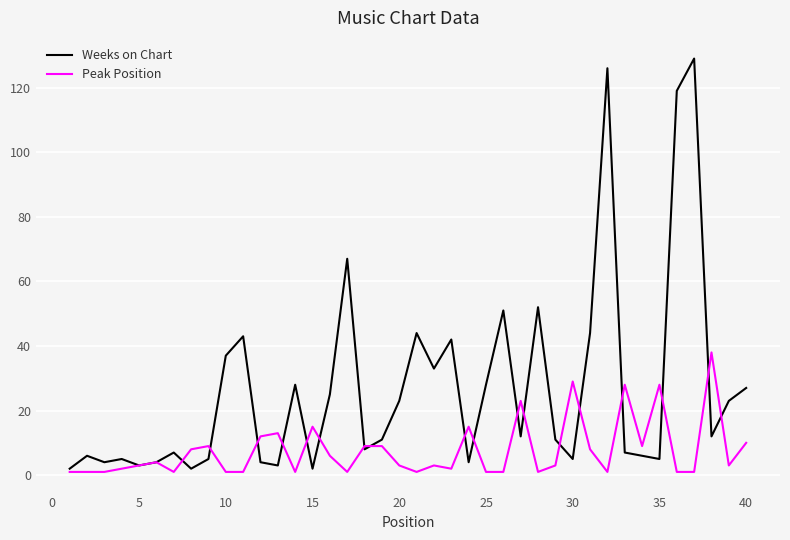

Which series has the largest total across all categories?

Weeks on Chart